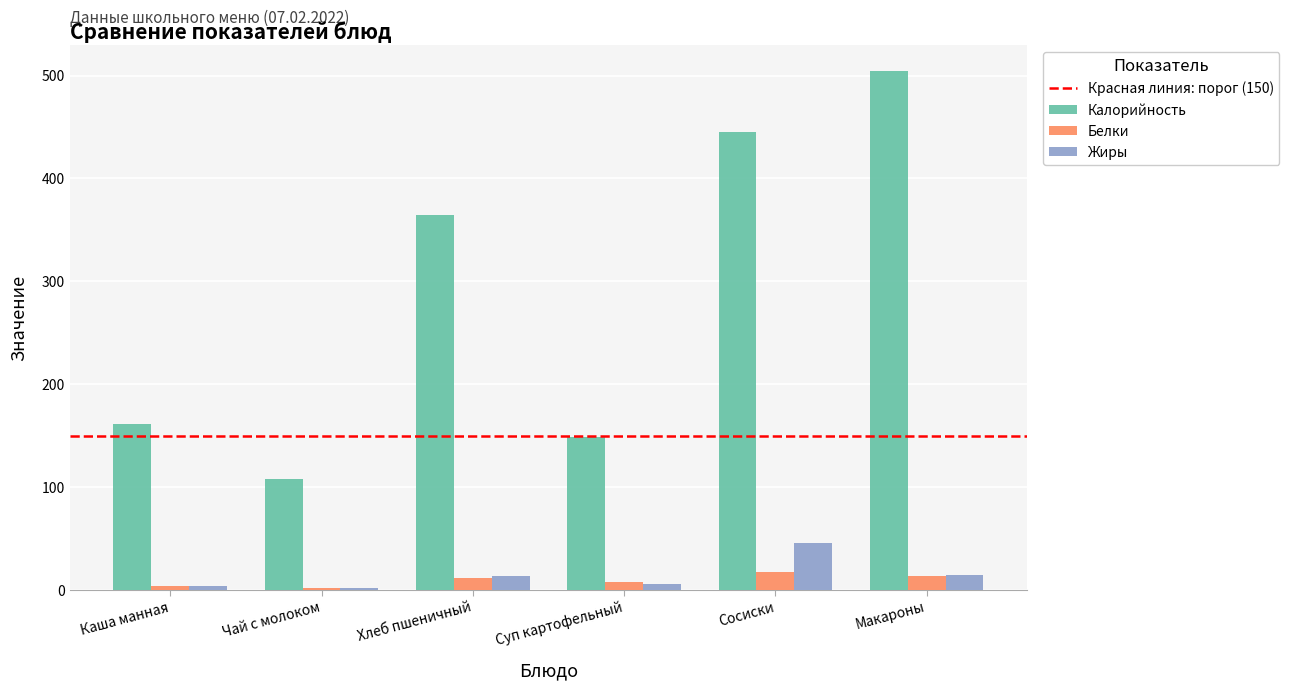

Which series has the widest spread of values?

Калорийность